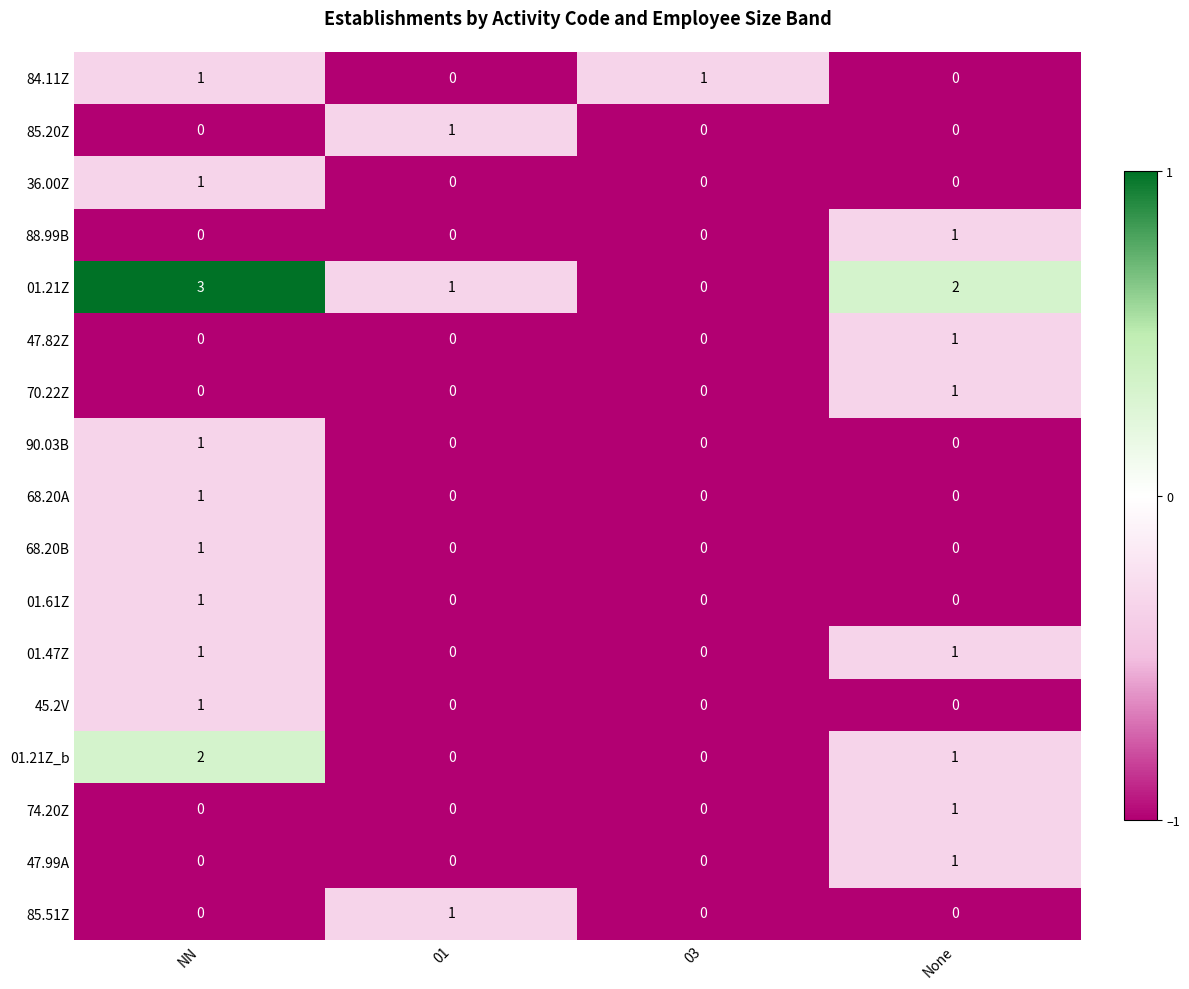

Count the 45.2V values in the range 0 to 1.

4